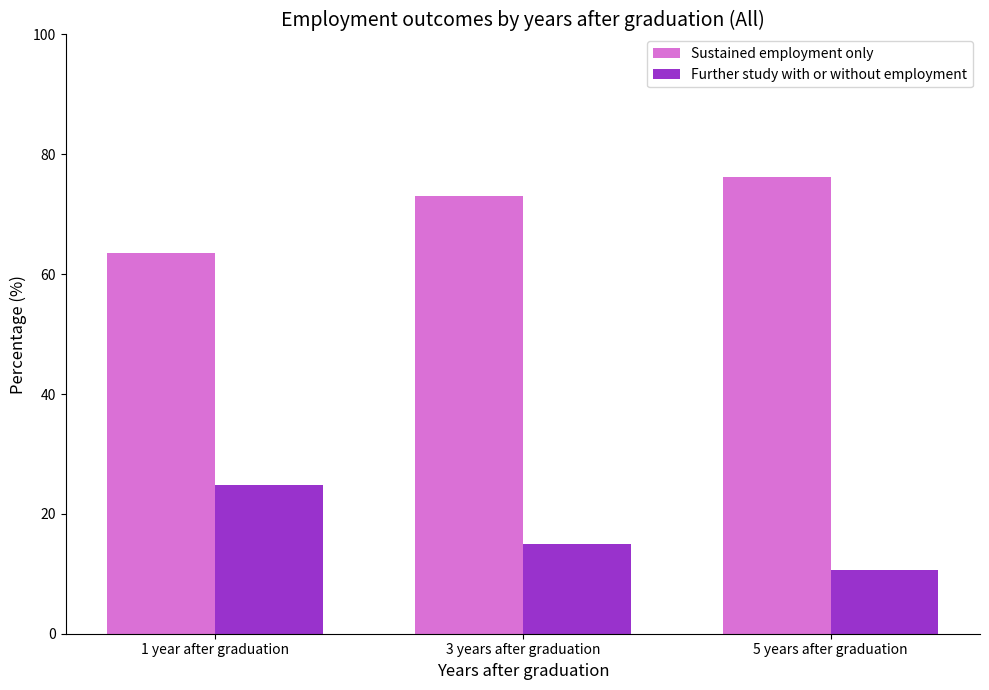

What is the difference between the highest and lowest values at 1 year after graduation?

38.6